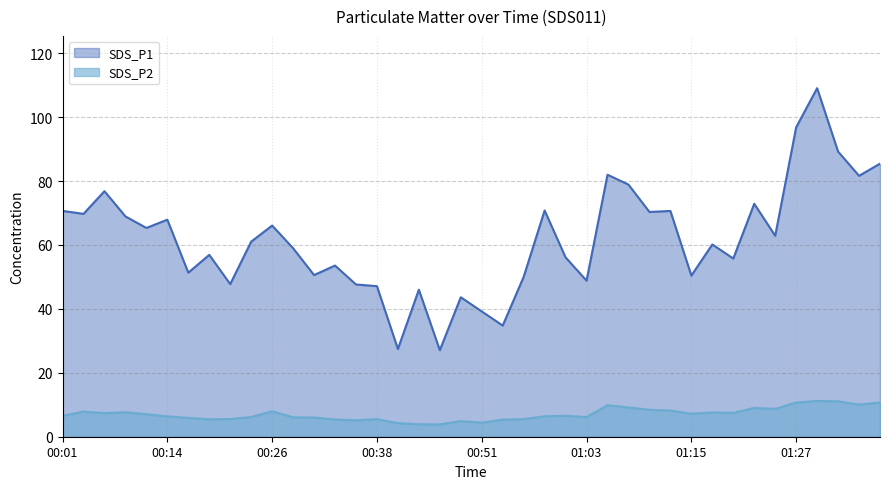

The value of SDS_P1 at 01:32 is 34.0. True or false?

False